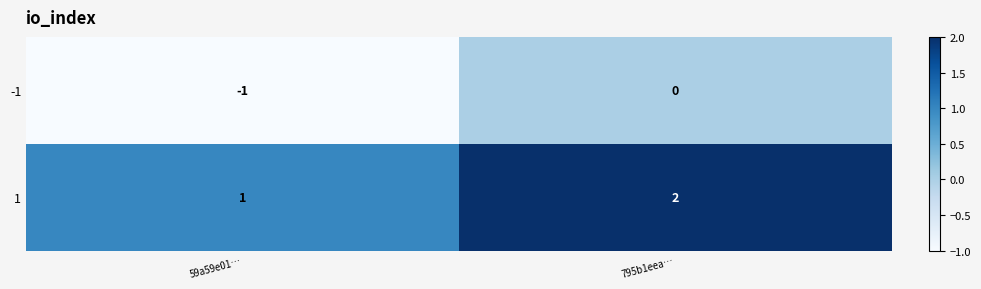

Where is 1 nearest to the value 1?

59a59e01…